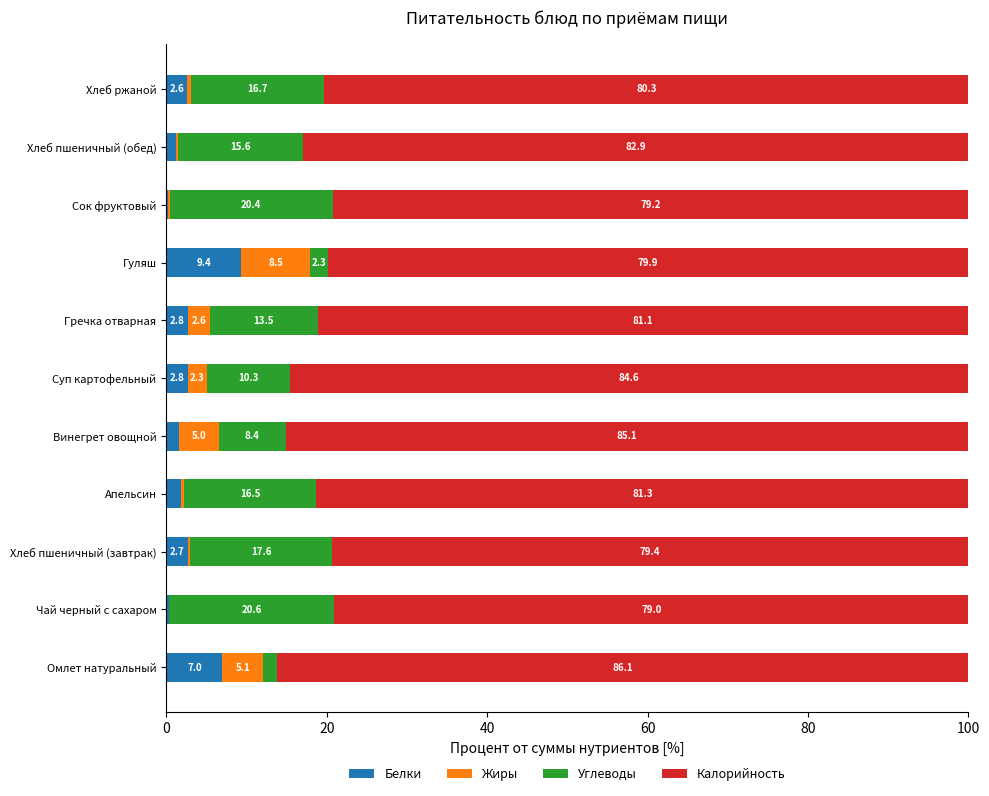

True or false: Белки has a value of 7.0 at Омлет натуральный.

True